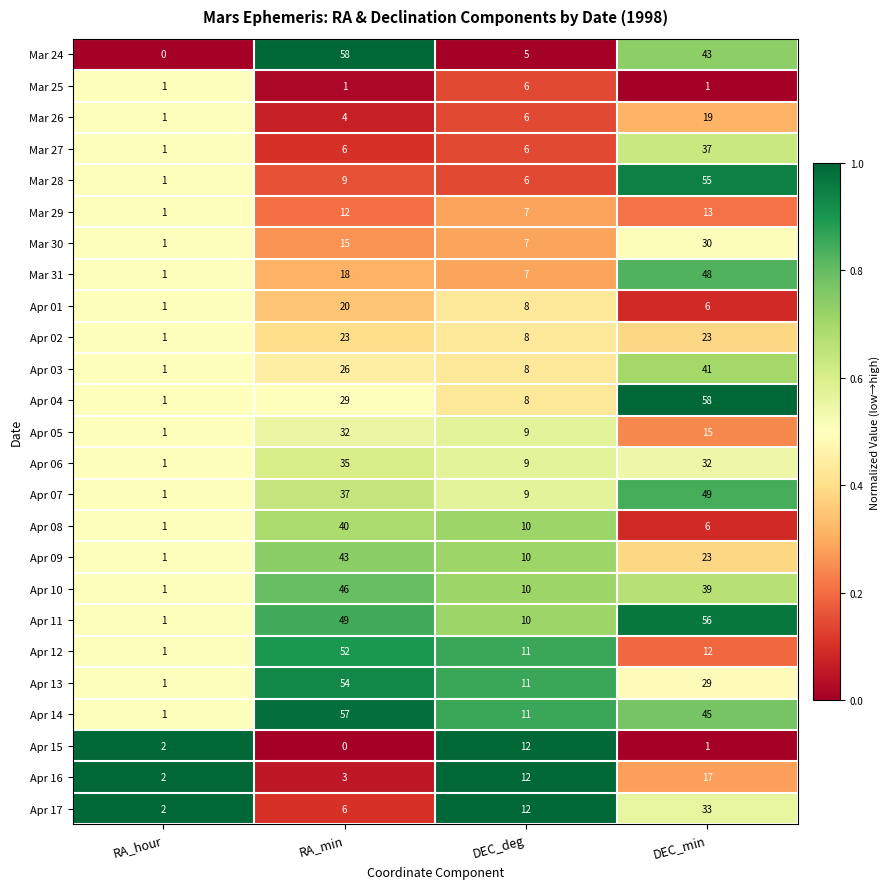

Rank the categories by Apr 08 value from lowest to highest.

RA_hour, DEC_min, DEC_deg, RA_min